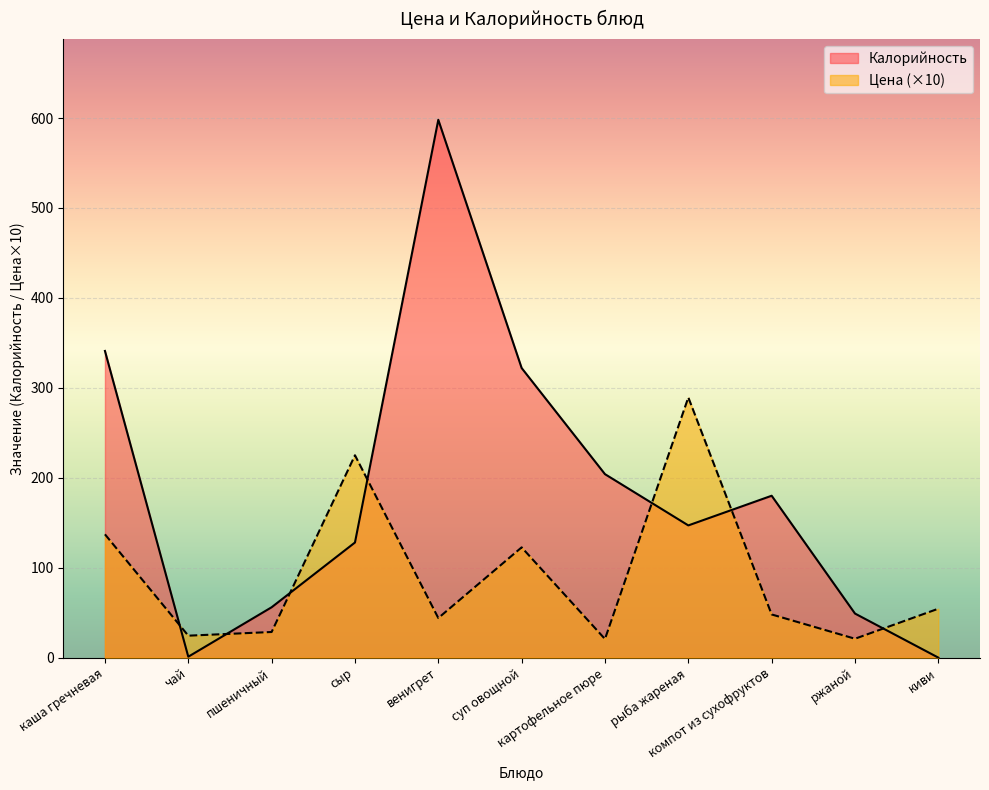

What is the difference between the second highest and second lowest values in the Цена series?

204.0